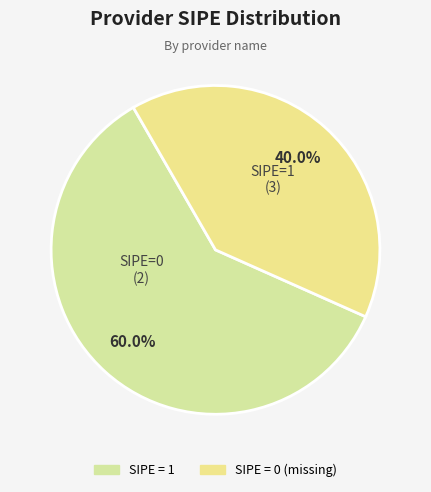

To the nearest percent, what is the average slice percentage?

50%